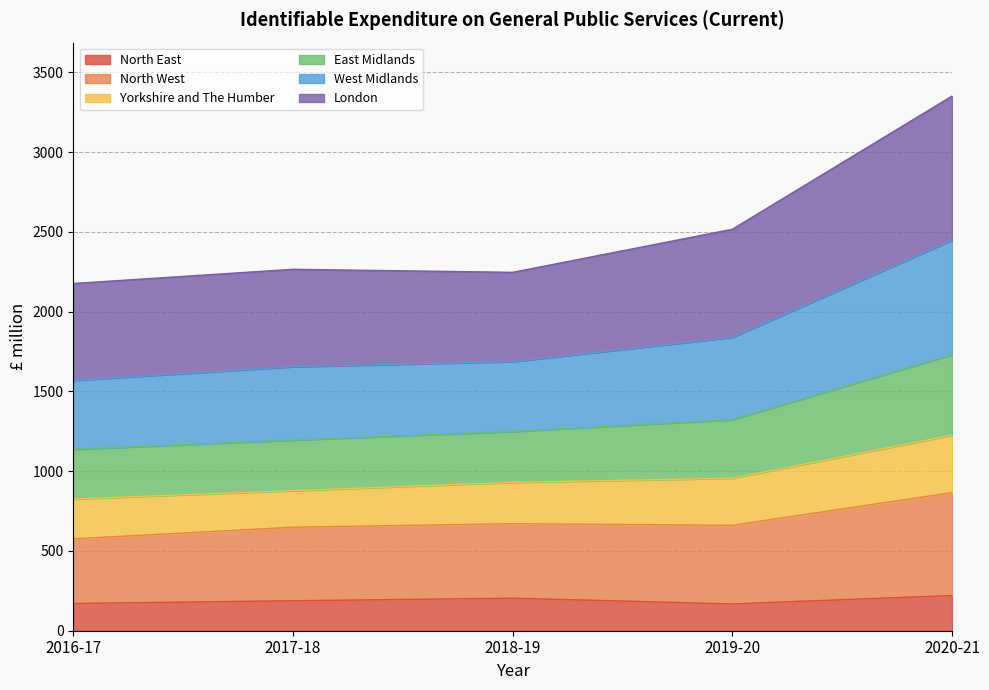

What is the total value across all series at 2020-21?

3352